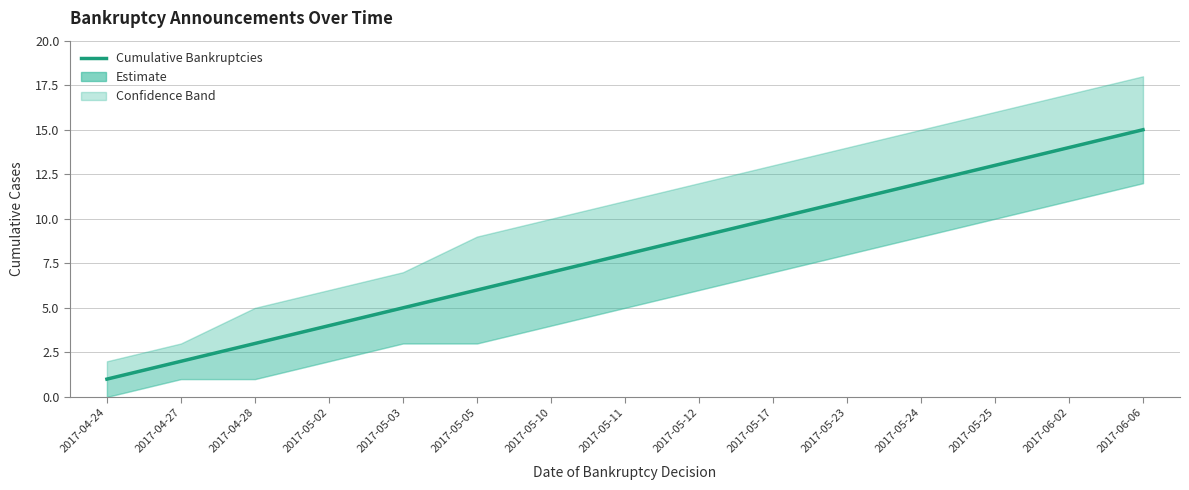

What is the difference between the maximum and minimum values?

14